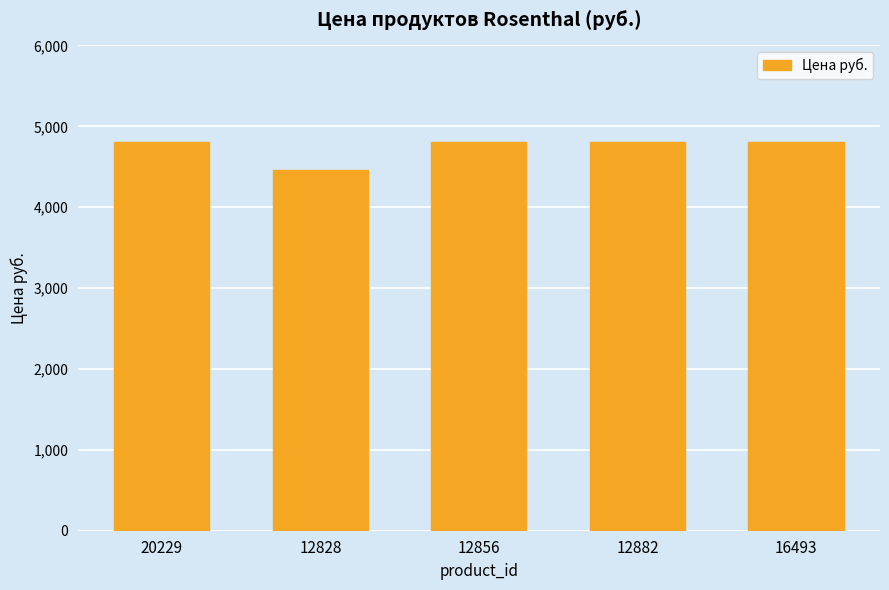

Are the bars horizontal?

No